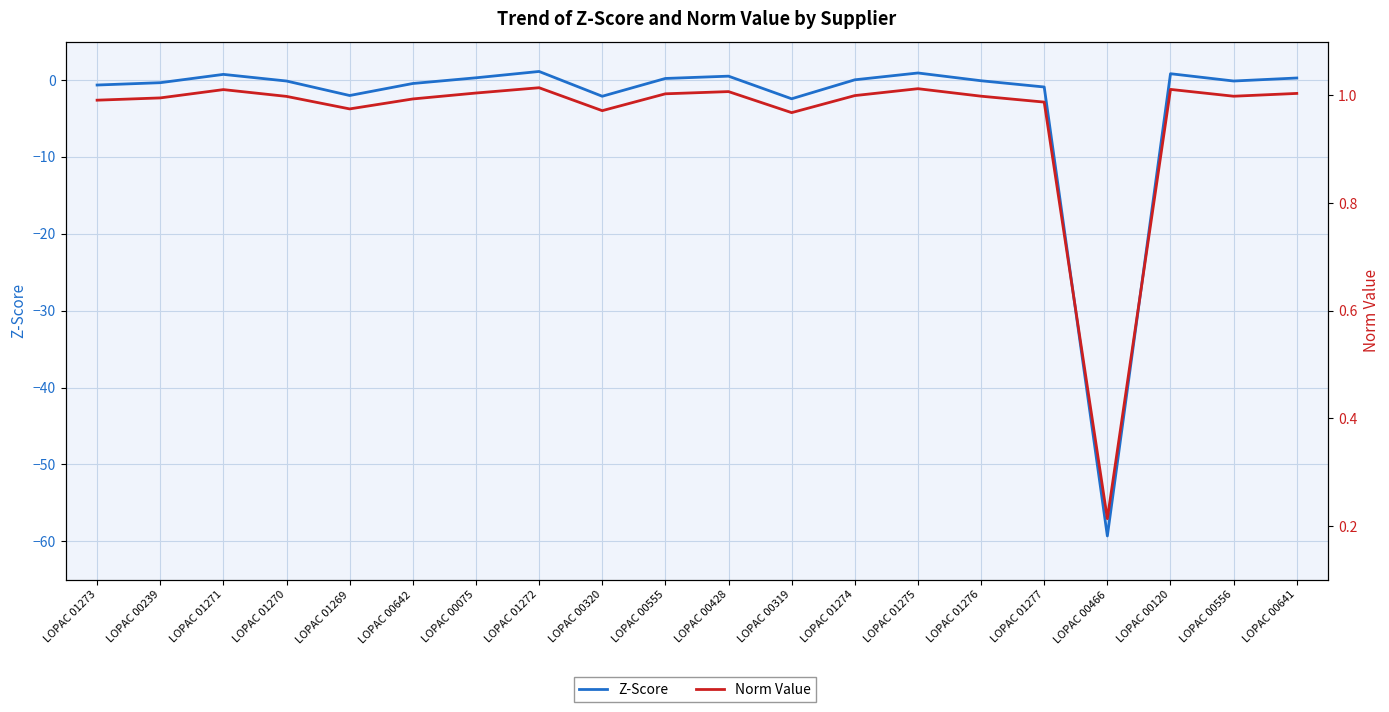

What is the label of the 10th point from the right?

LOPAC 00428